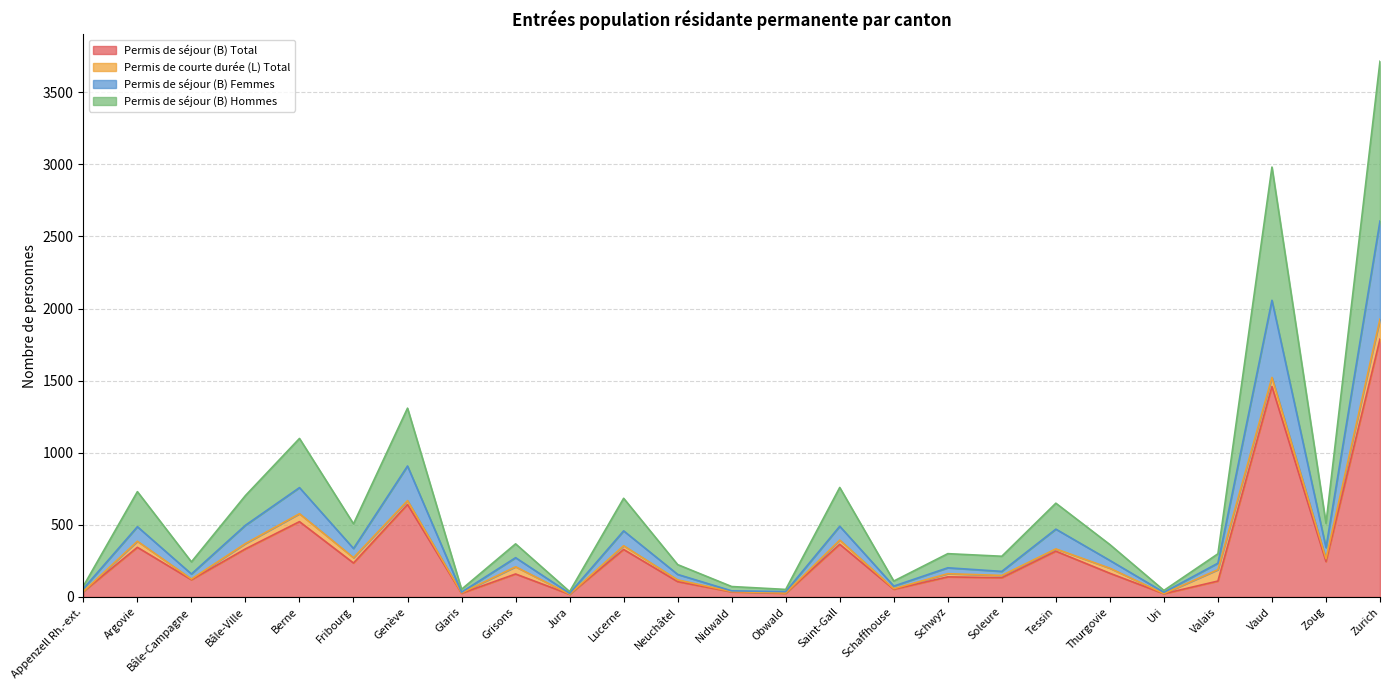

At which label does Permis de séjour (B) Total reach its minimum?

Jura